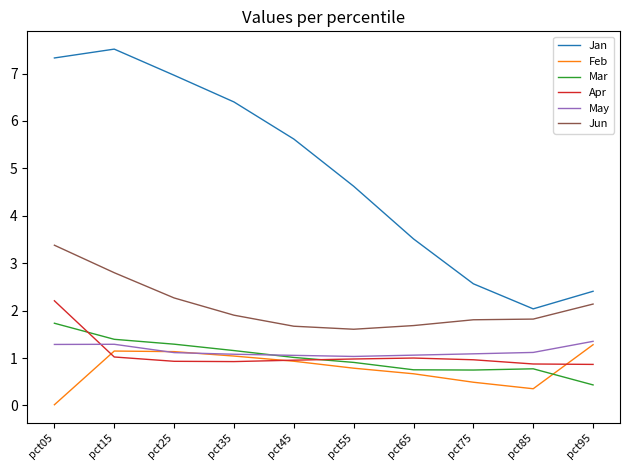

True or false: May and Mar cross at least once.

True